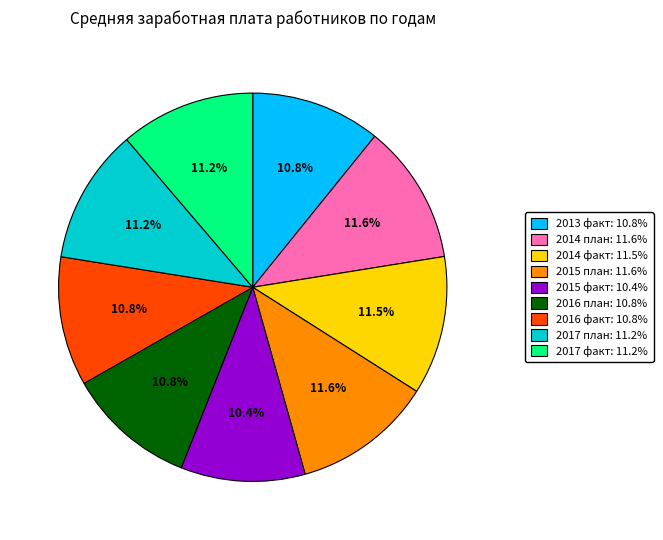

Does 2017 план account for over 50% of the chart?

No